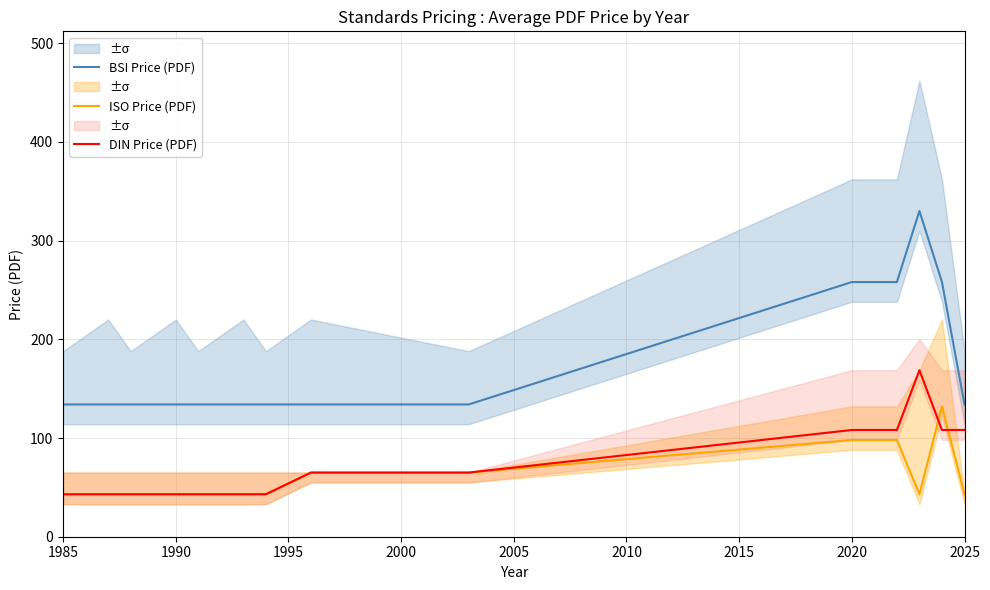

How many lines are shown in the chart?

3